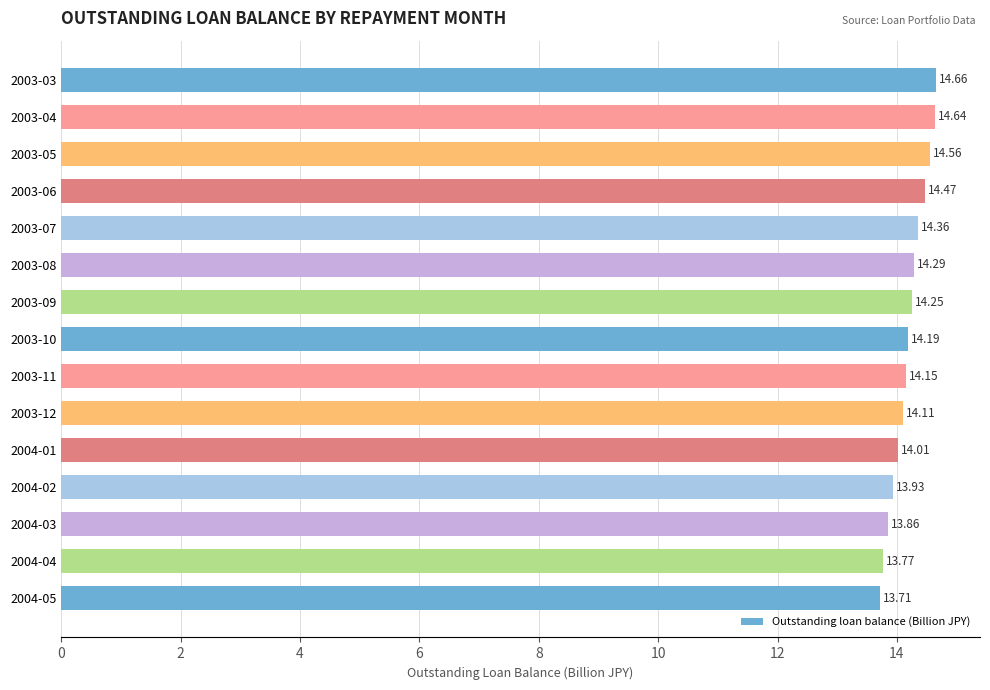

List the labels in order of value, smallest first.

2004-05, 2004-04, 2004-03, 2004-02, 2004-01, 2003-12, 2003-11, 2003-10, 2003-09, 2003-08, 2003-07, 2003-06, 2003-05, 2003-04, 2003-03